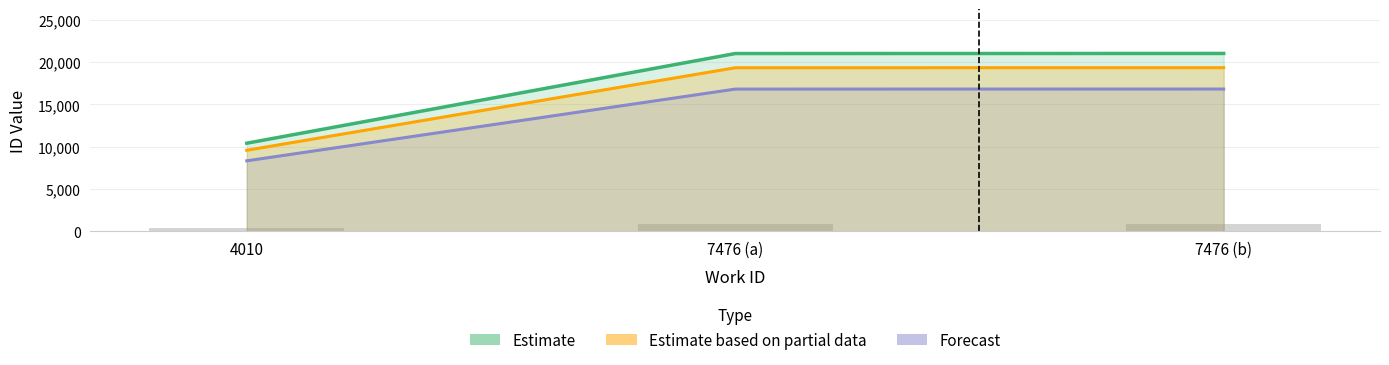

Is it true that the value at 7476 is 35470?

False